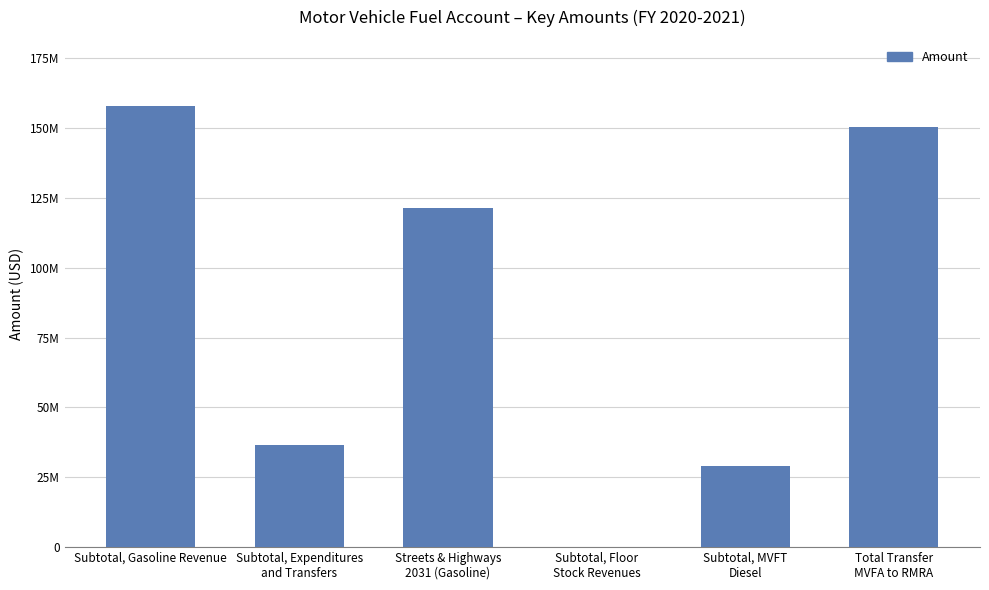

What is the sum of the values at Subtotal, Floor
Stock Revenues and Subtotal, Expenditures
and Transfers?

36584390.6